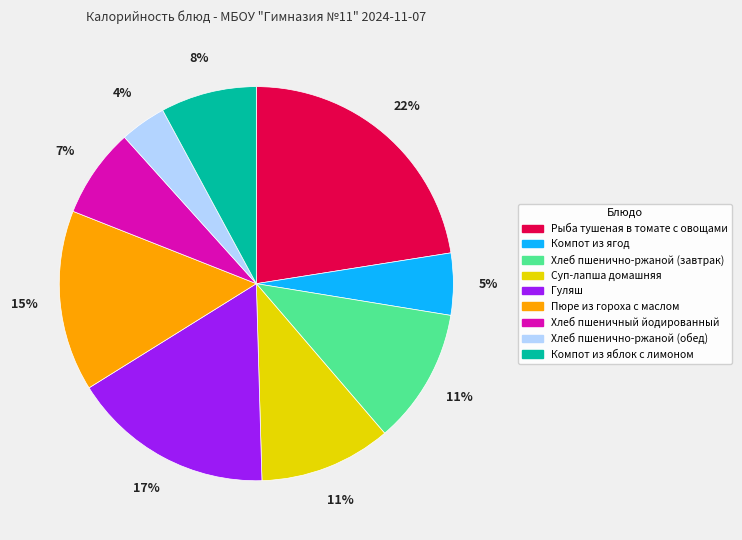

True or false: Хлеб пшенично-ржаной (обед) accounts for 4% of the total.

True